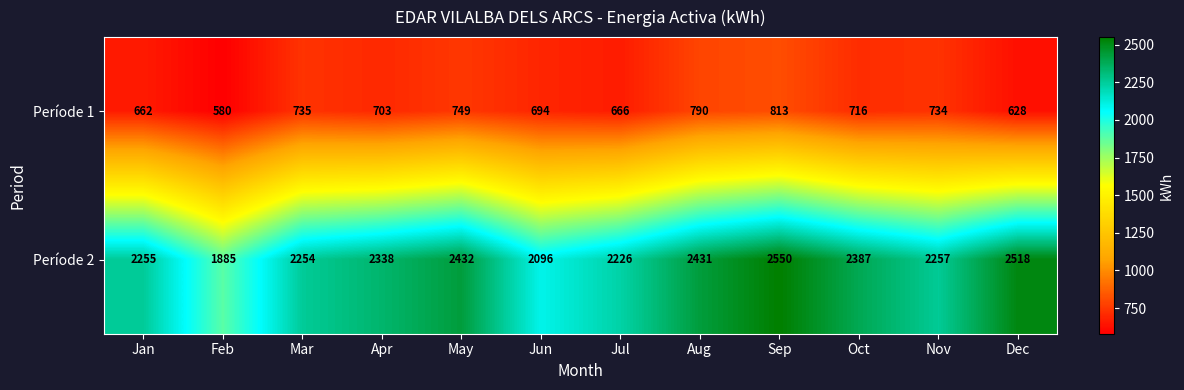

What is the total value across all series at Nov?

2991